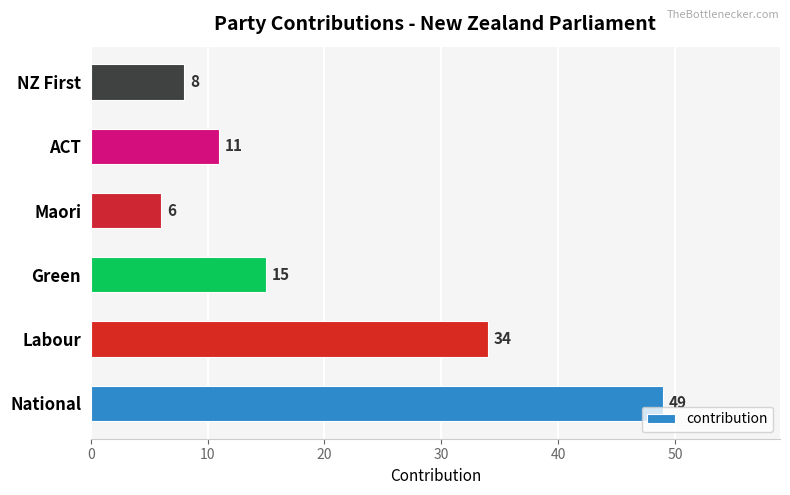

Is it true that the value at National is 49?

True